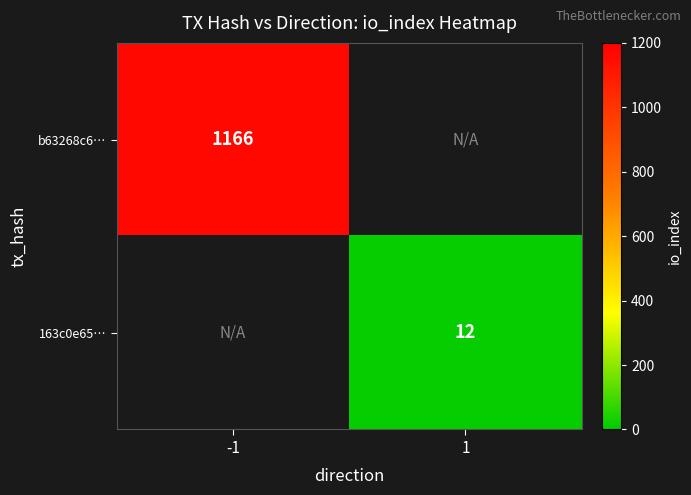

Which label corresponds to the smallest value in the chart?

1